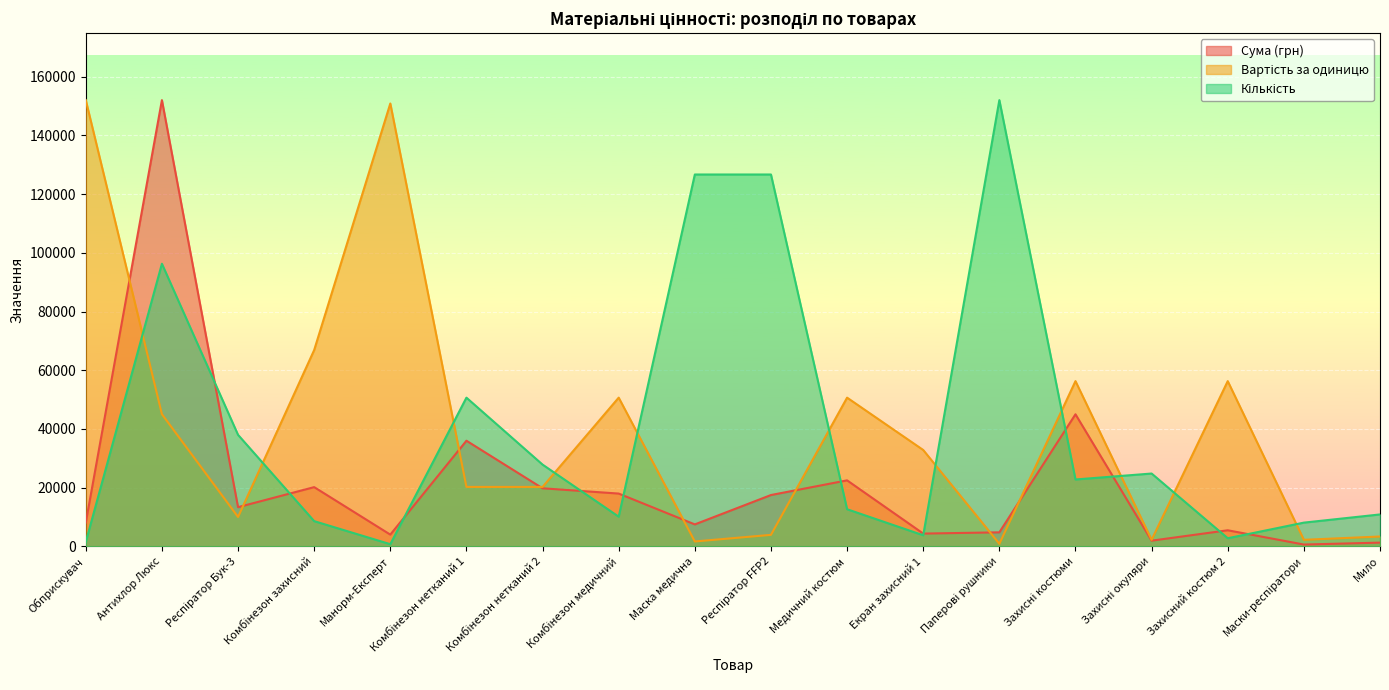

What are all the series names shown in the legend?

Сума (грн), Вартість за одиницю, Кількість